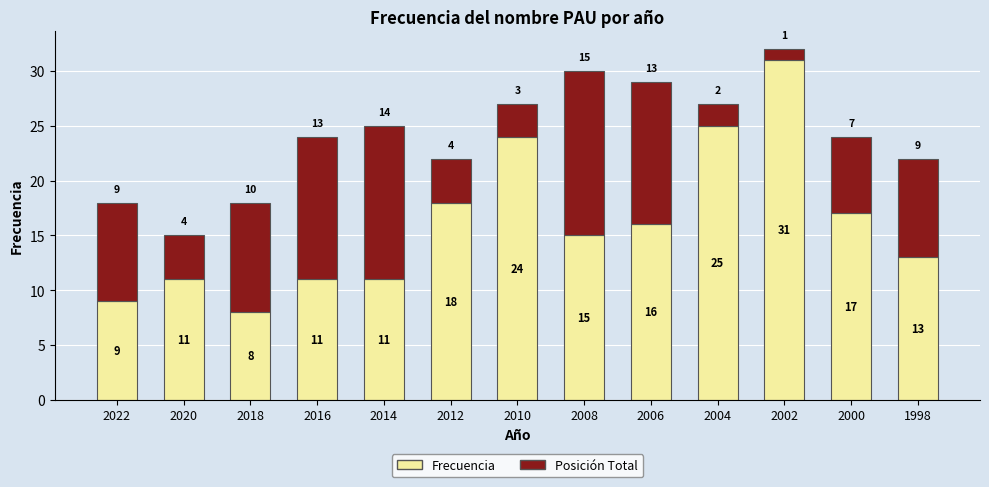

What is the total value across all series at 2022?

18